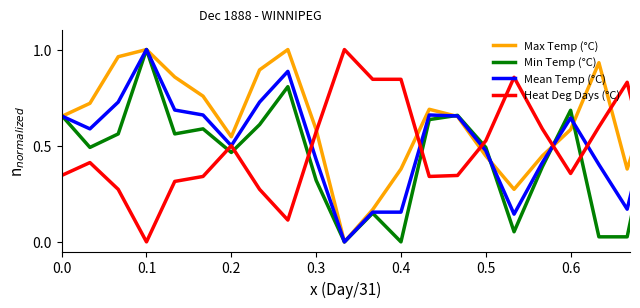

How many times do Heat Deg Days (°C) and Min Temp (°C) cross each other?

9